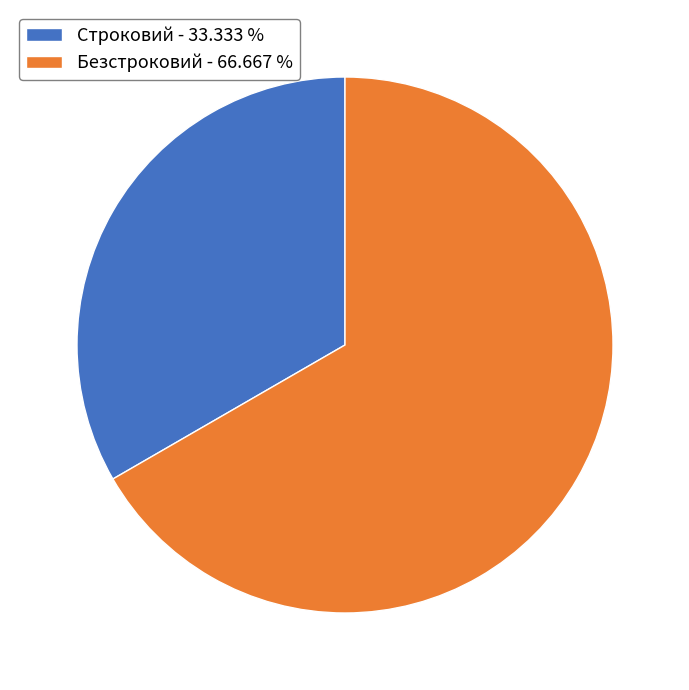

How many slices are in this pie chart?

2